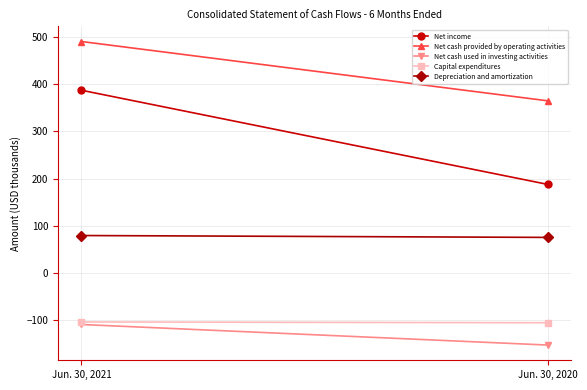

True or false: Depreciation and amortization has a value of 79.6 at Jun. 30, 2021.

True